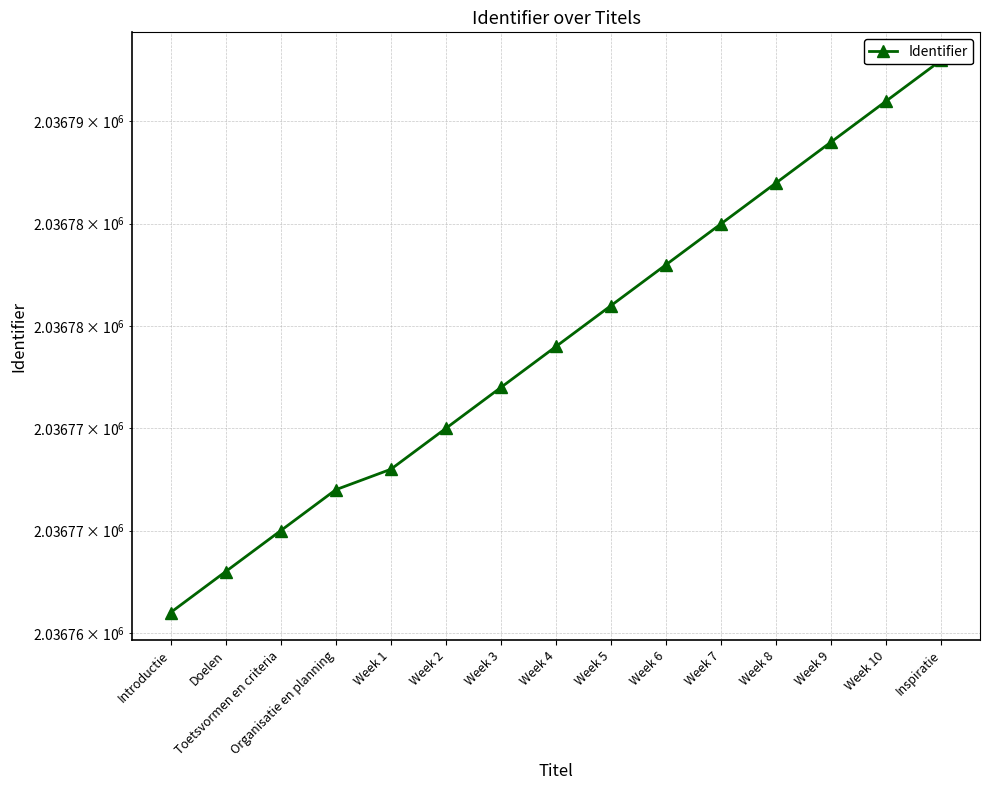

How many lines are shown in the chart?

1